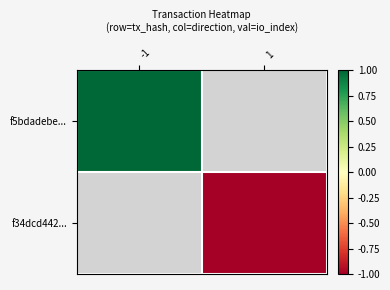

At how many categories does at least one series exceed 0?

1